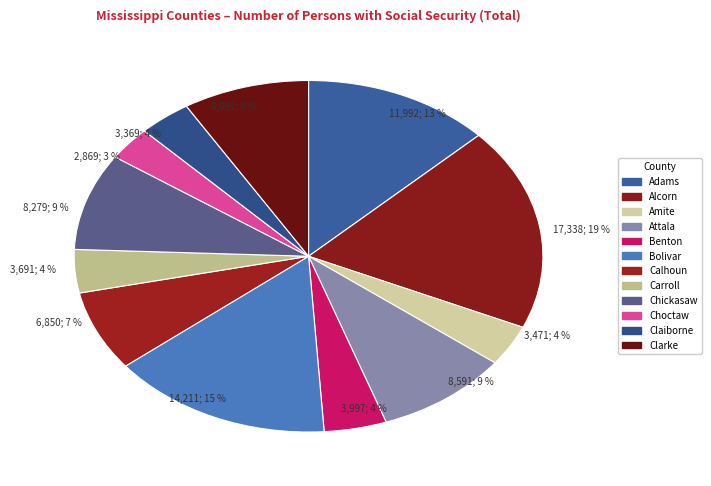

What percentage is the Claiborne slice, to the nearest percent?

4%